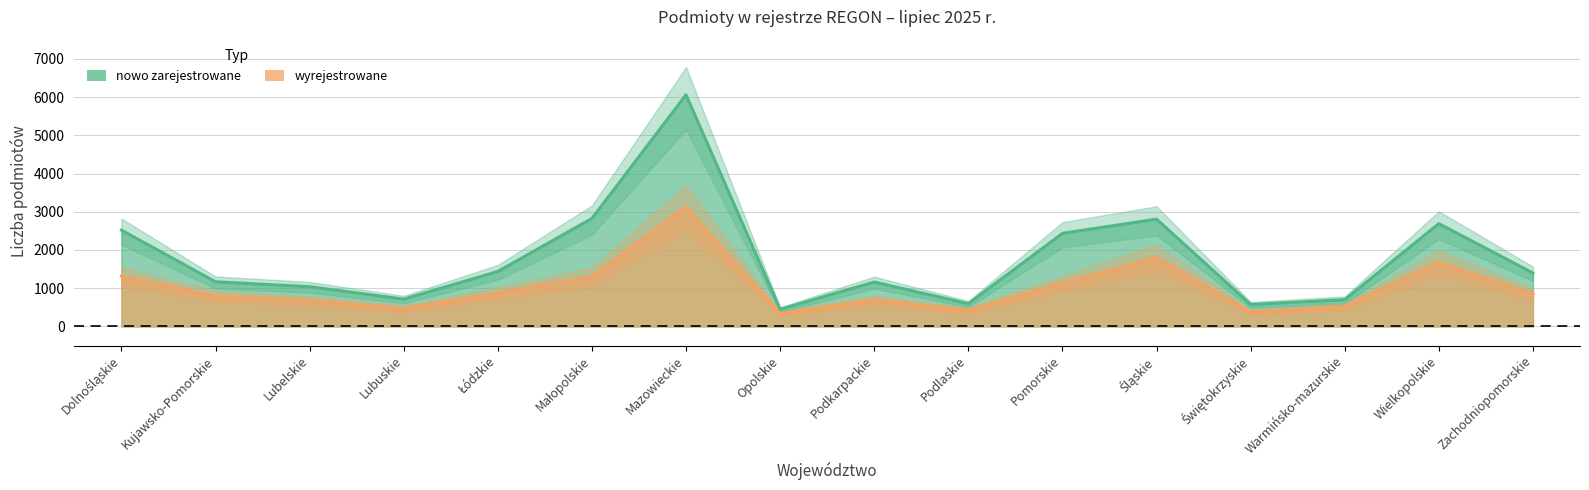

What is the total value across all series at Opolskie?

778